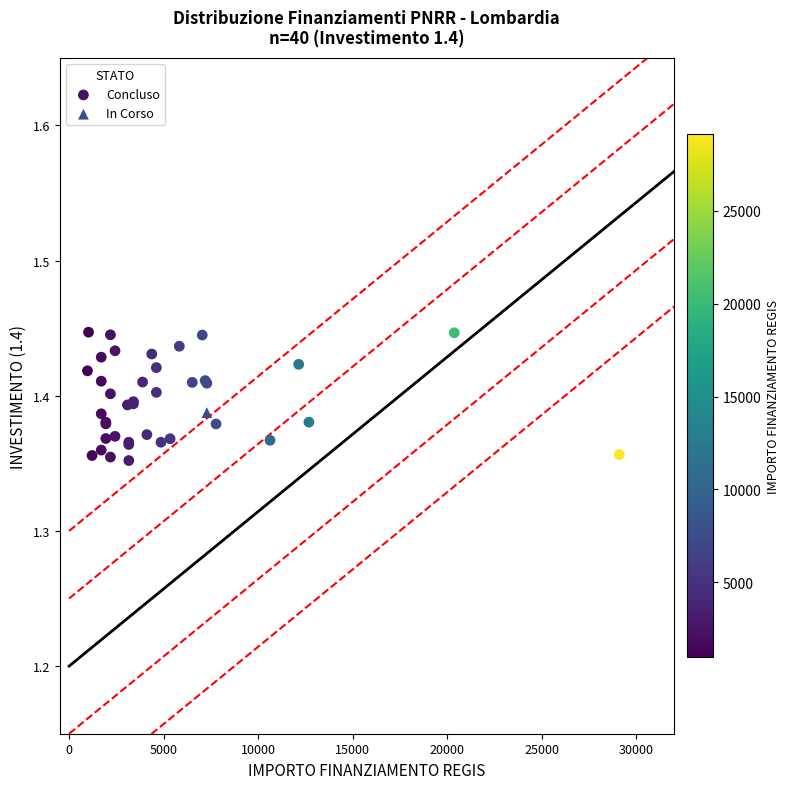

What are all the series names shown in the legend?

In Corso, Concluso